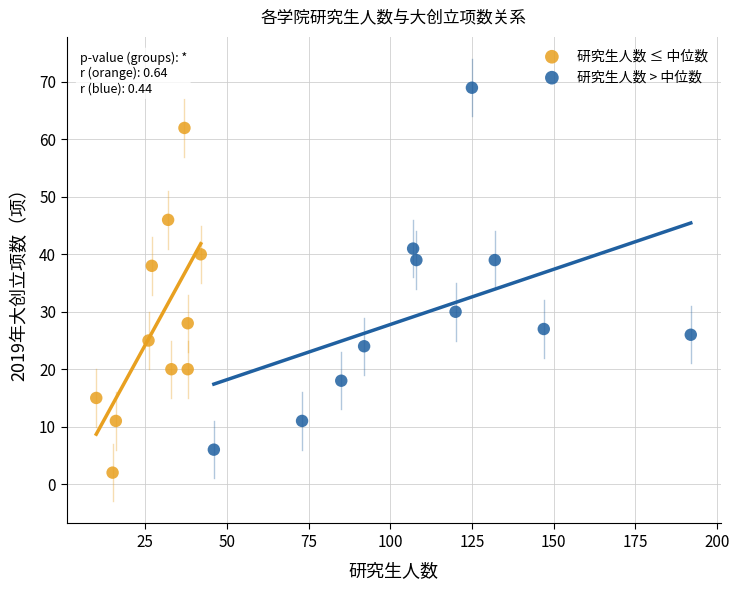

Which series contains the highest Y value?

研究生人数 > 中位数